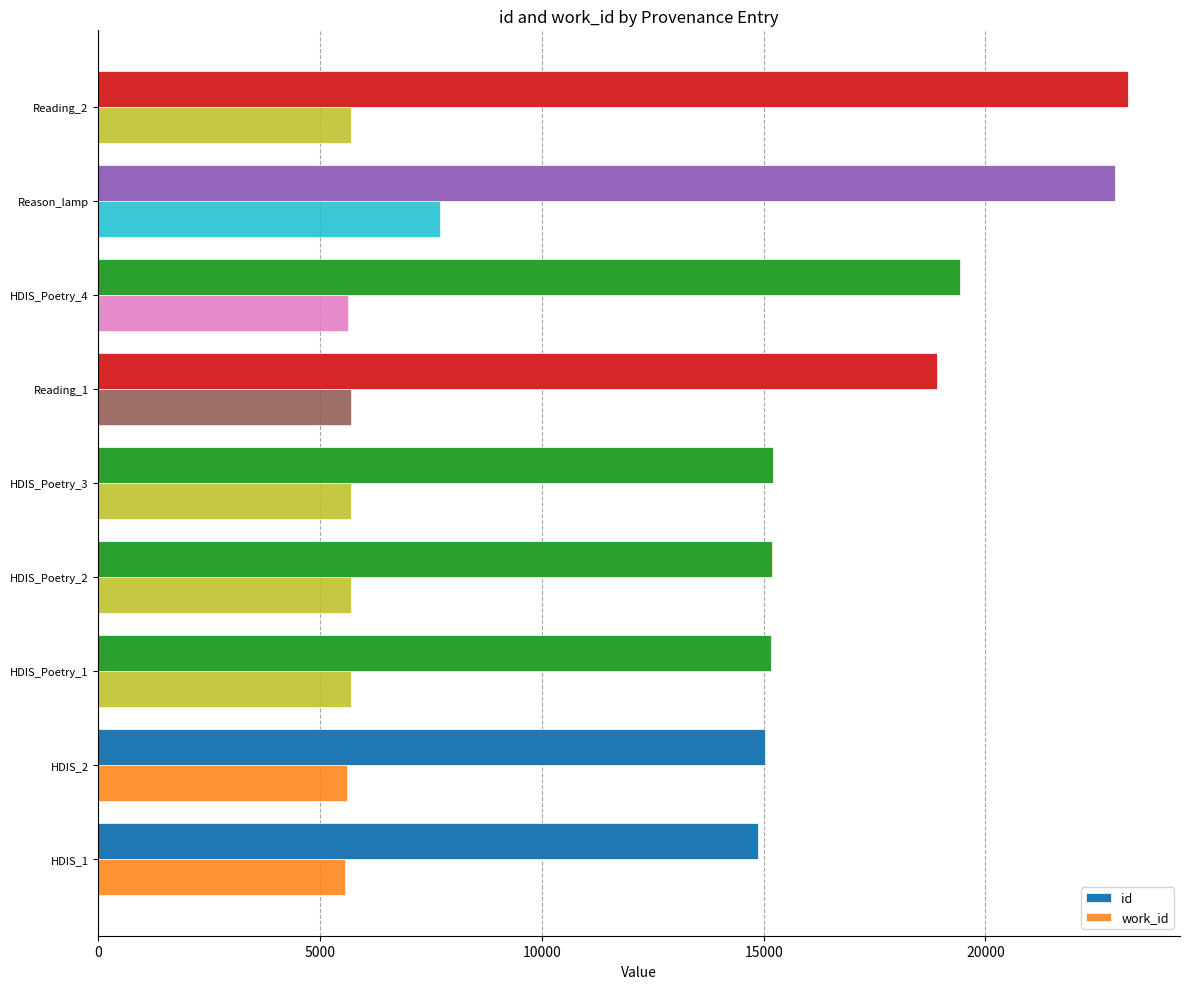

Rank the series at HDIS_Poetry_3 from lowest to highest value.

work_id, id